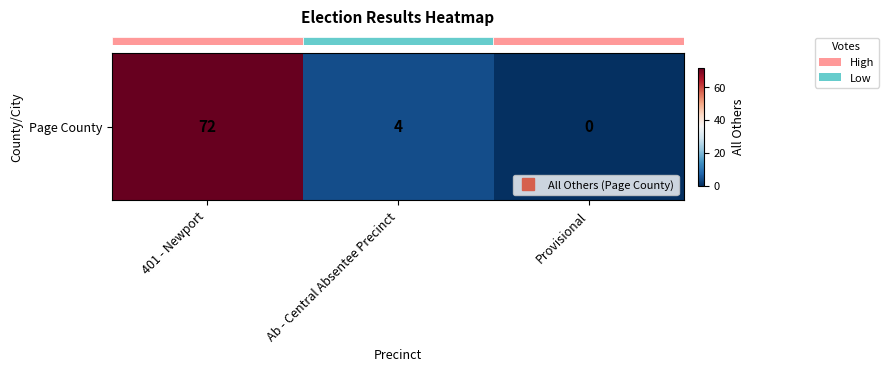

How many data points does each series have?

3